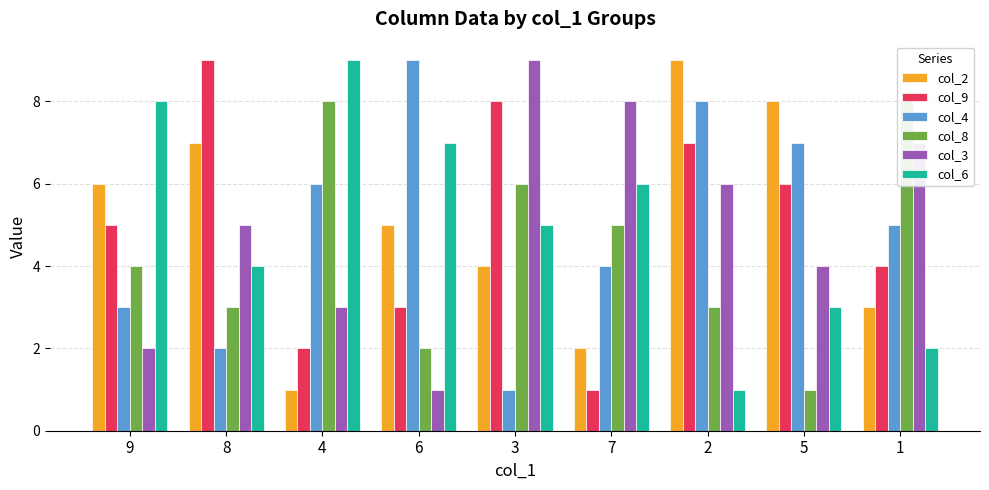

Are the bars grouped side by side (vs. stacked)?

Yes